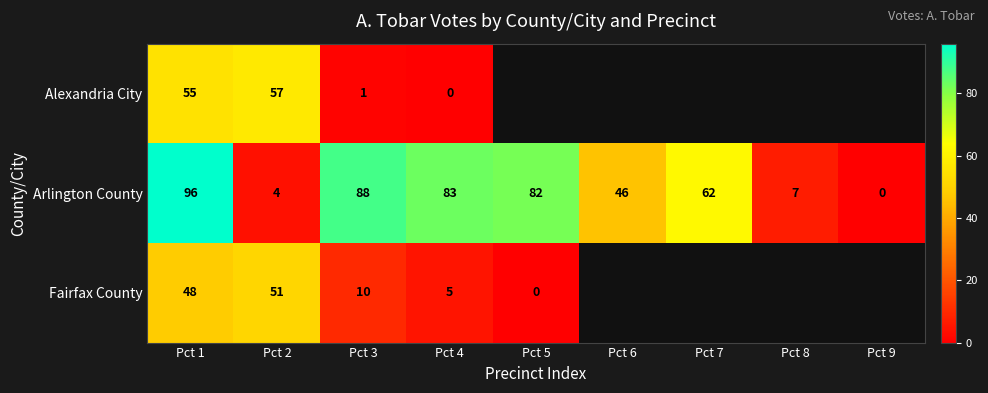

How many data points in Arlington County are less than 62?

4